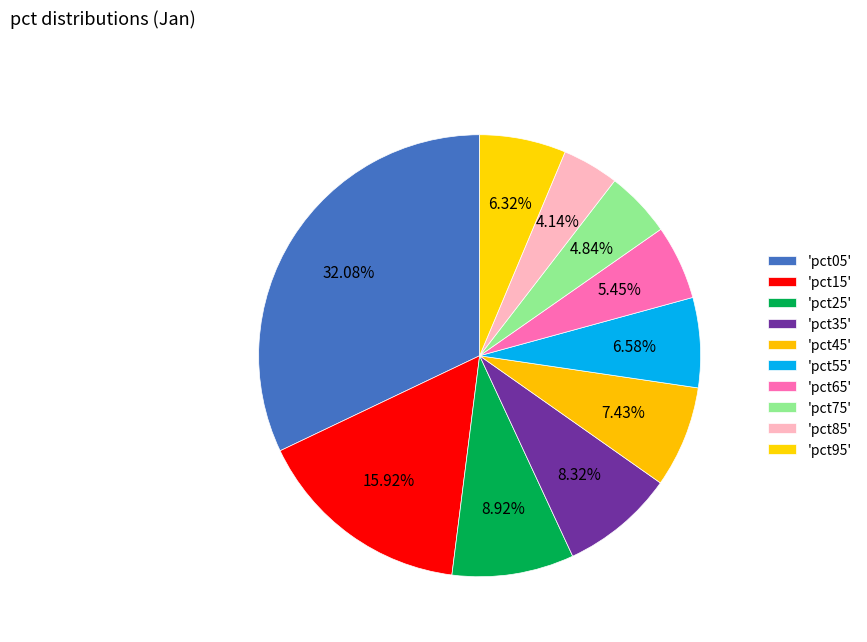

Which slice is the smallest?

pct85